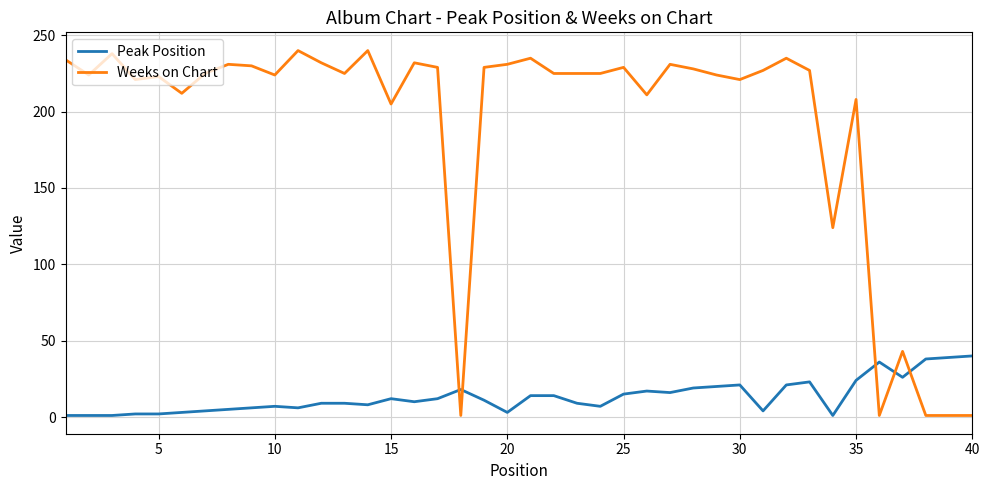

Rank the series by their average value, from lowest to highest.

Peak Position, Weeks on Chart